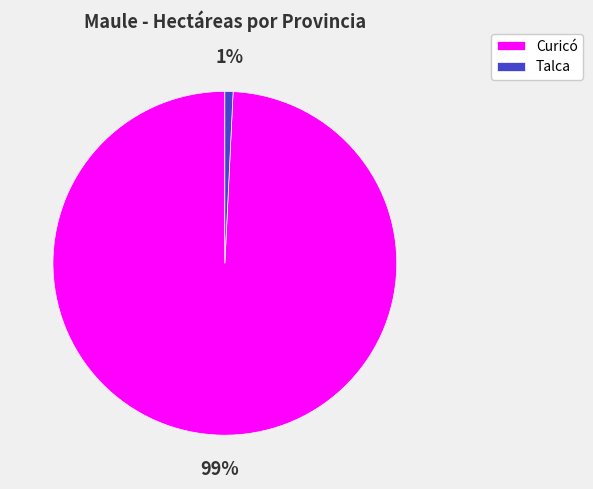

To the nearest percent, what percentage of the pie is Talca?

1%